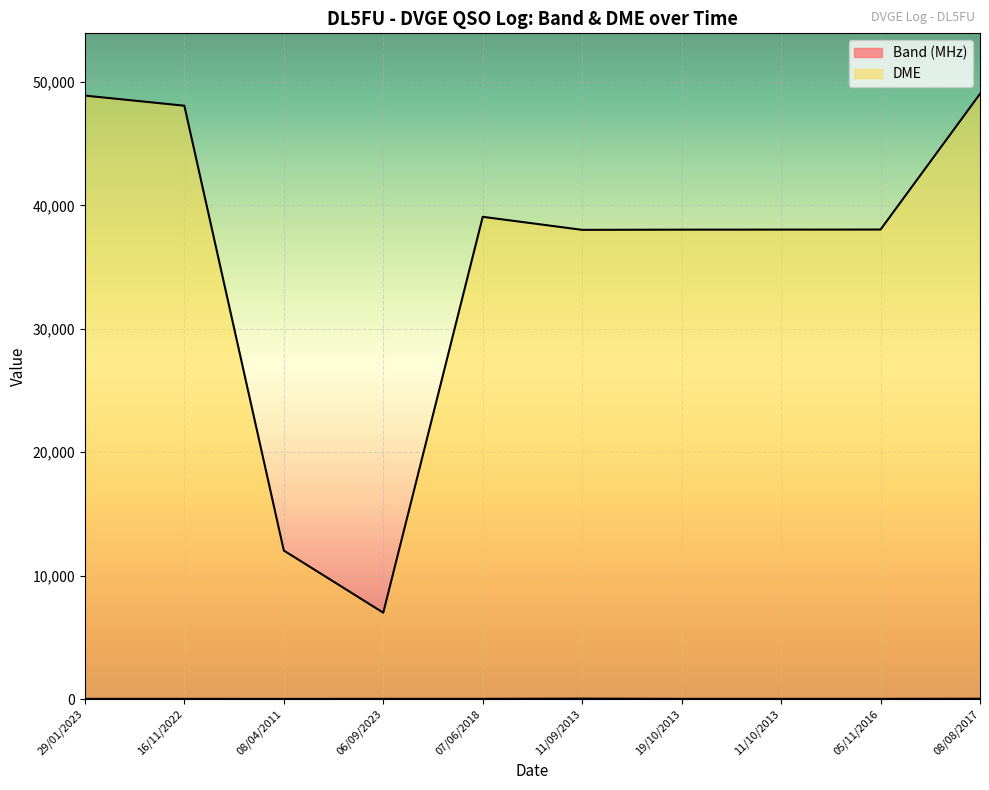

True or false: Band (MHz) has more than 2 interior local peaks.

False